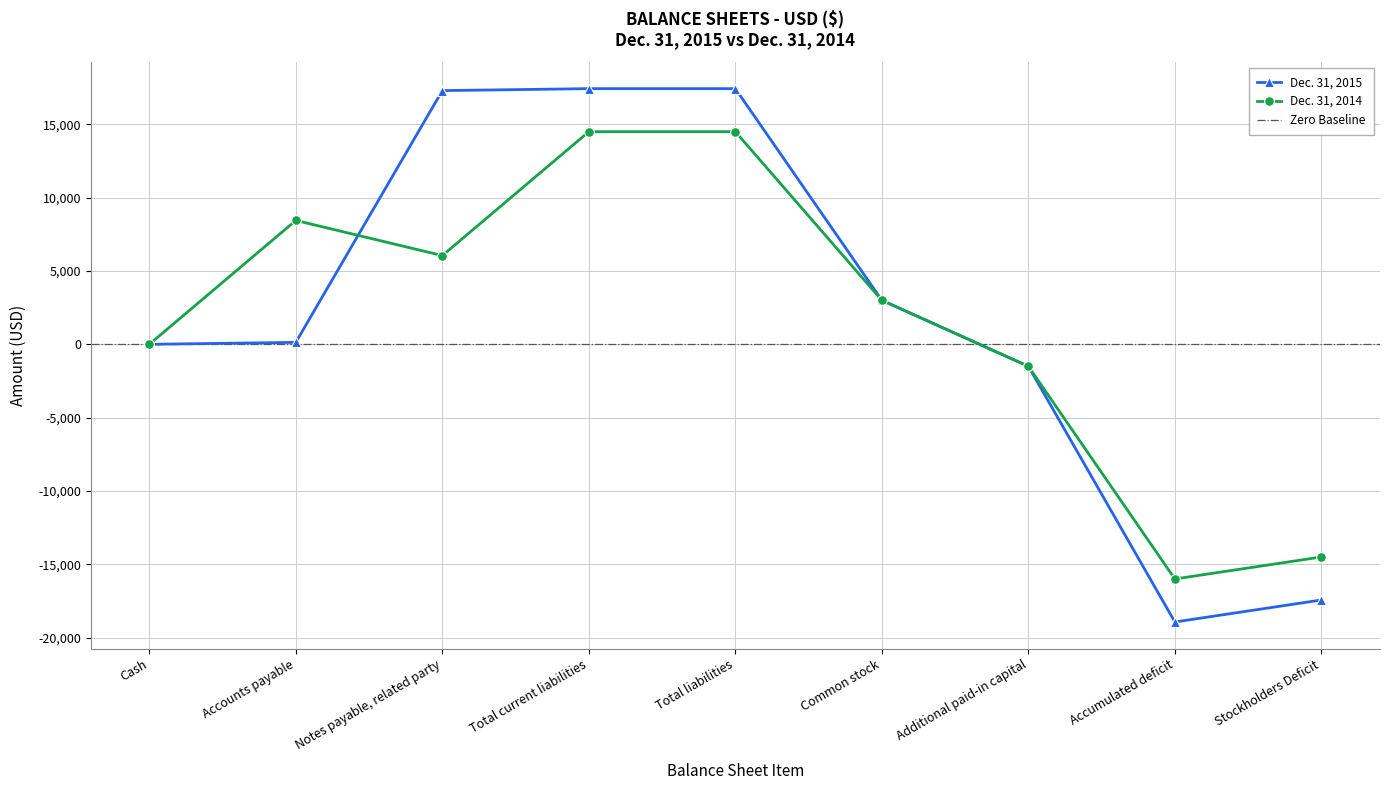

Count the number of data series in this chart.

2